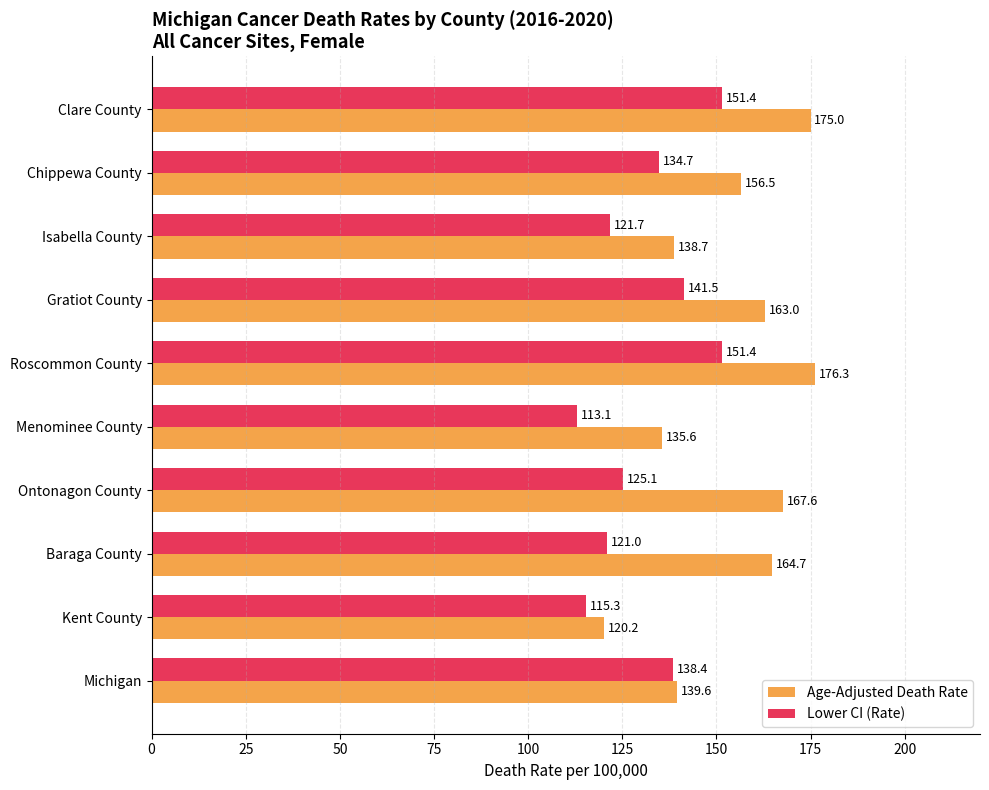

What is the greatest value displayed?

176.3